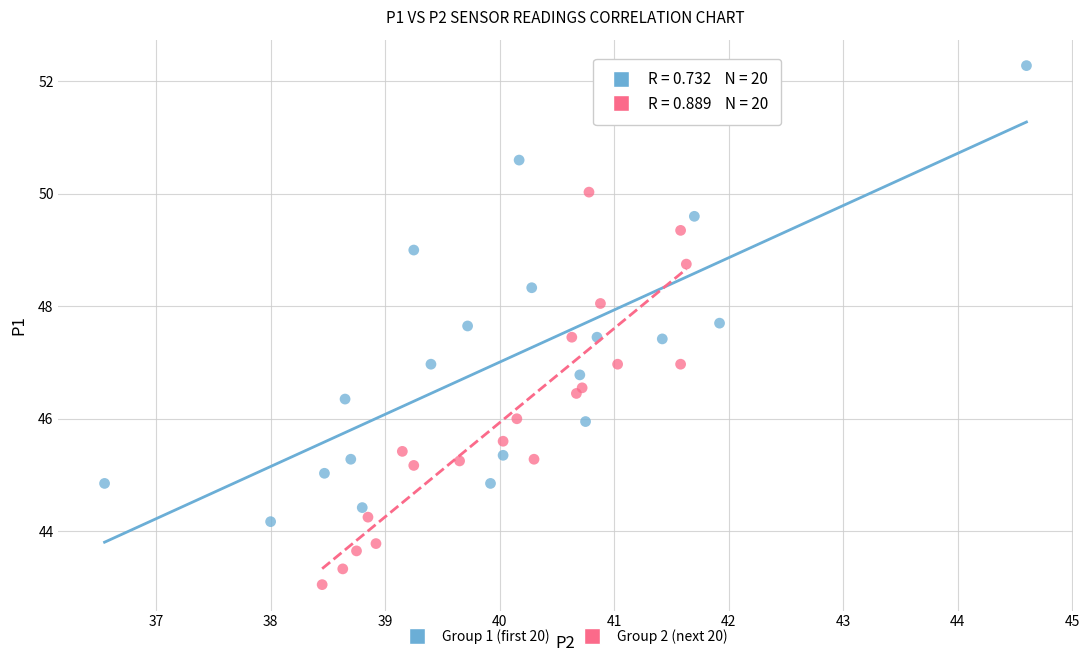

Which series reaches the minimum Y coordinate?

Group 2 (next 20)